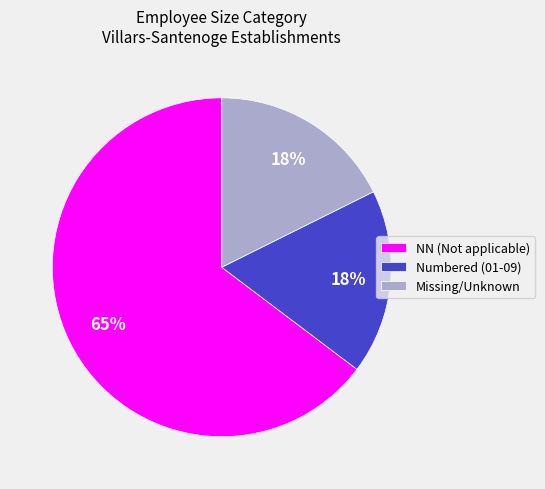

To the nearest percent, what is the average slice percentage?

33%